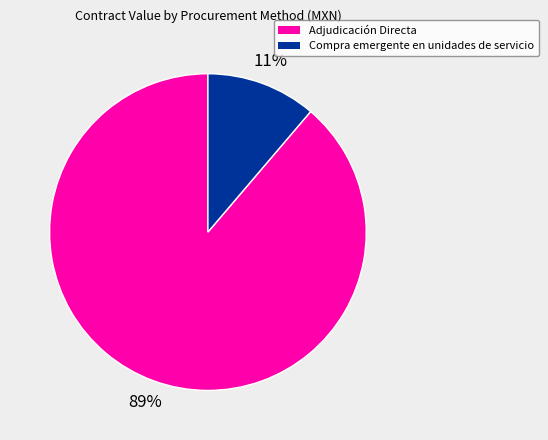

Is there any slice that represents more than half of the pie?

Yes